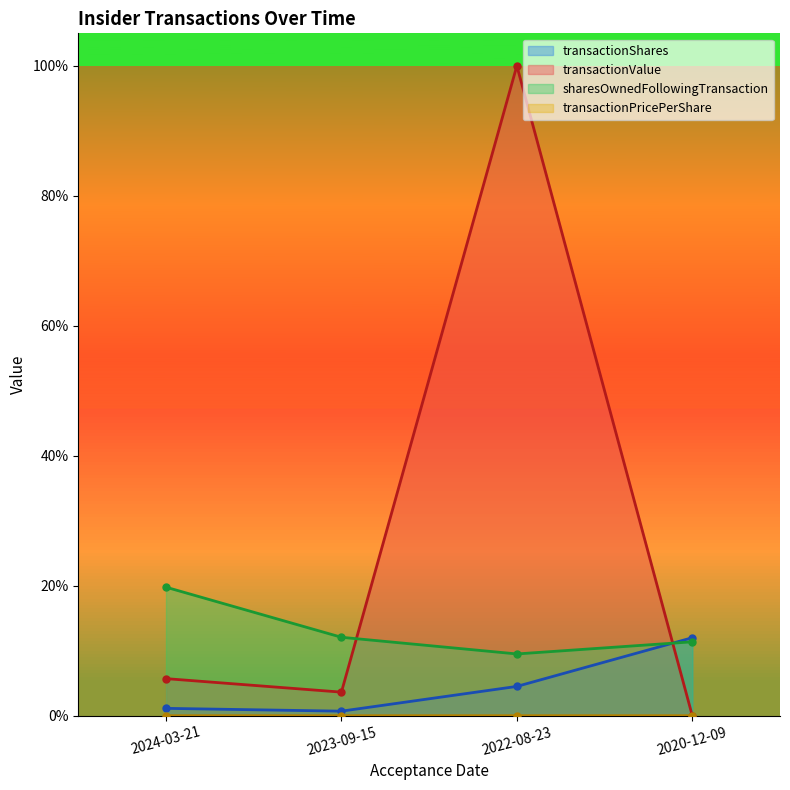

True or false: transactionValue and transactionPricePerShare cross at least once.

False